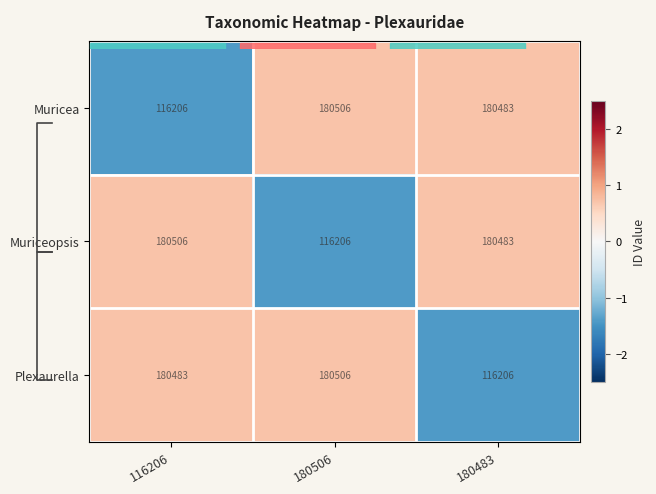

Rank the categories by Muricea value from highest to lowest.

180506, 180483, 116206